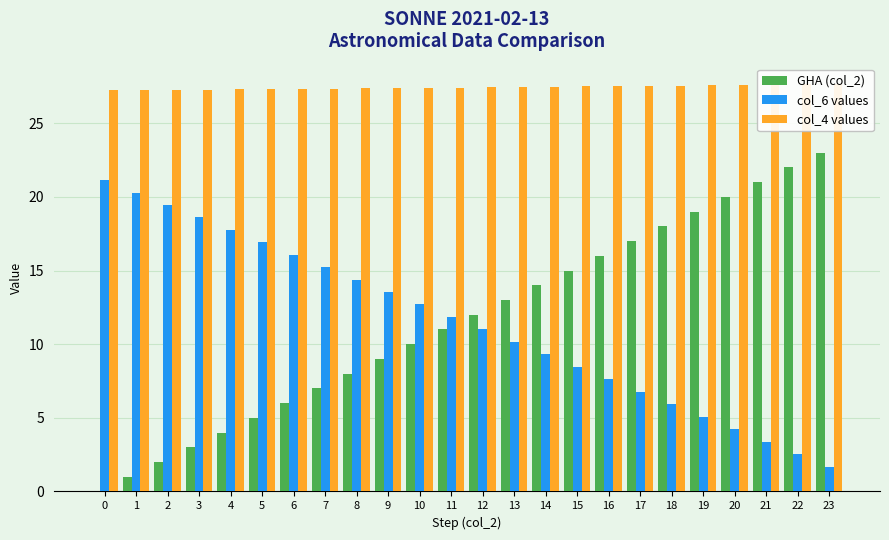

What are all the series names shown in the legend?

GHA (col_2), col_6 values, col_4 values